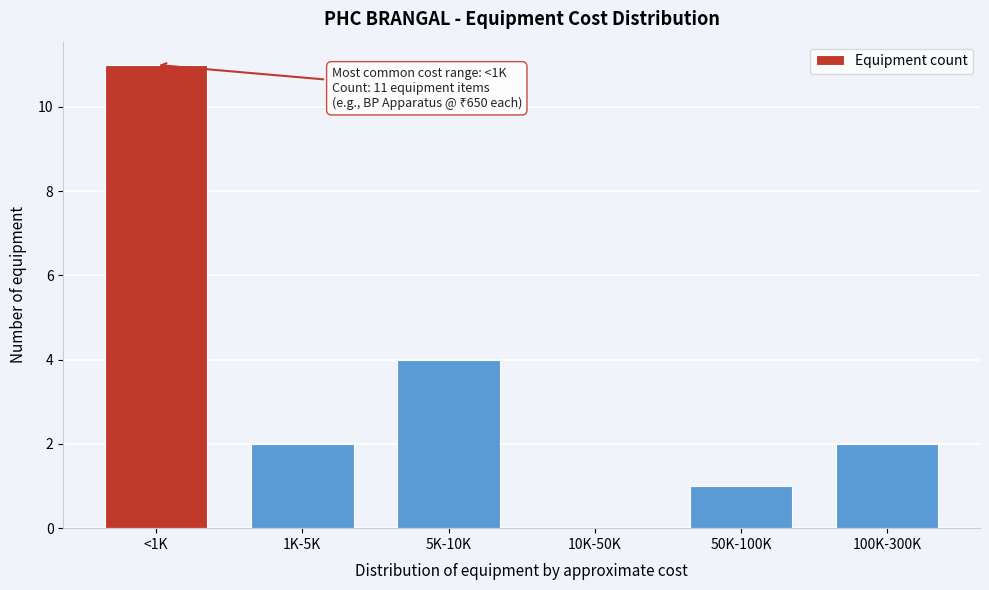

Reading left to right, list all the values displayed in this chart.

<1K=11	1K-5K=2	5K-10K=4	10K-50K=0	50K-100K=1	100K-300K=2